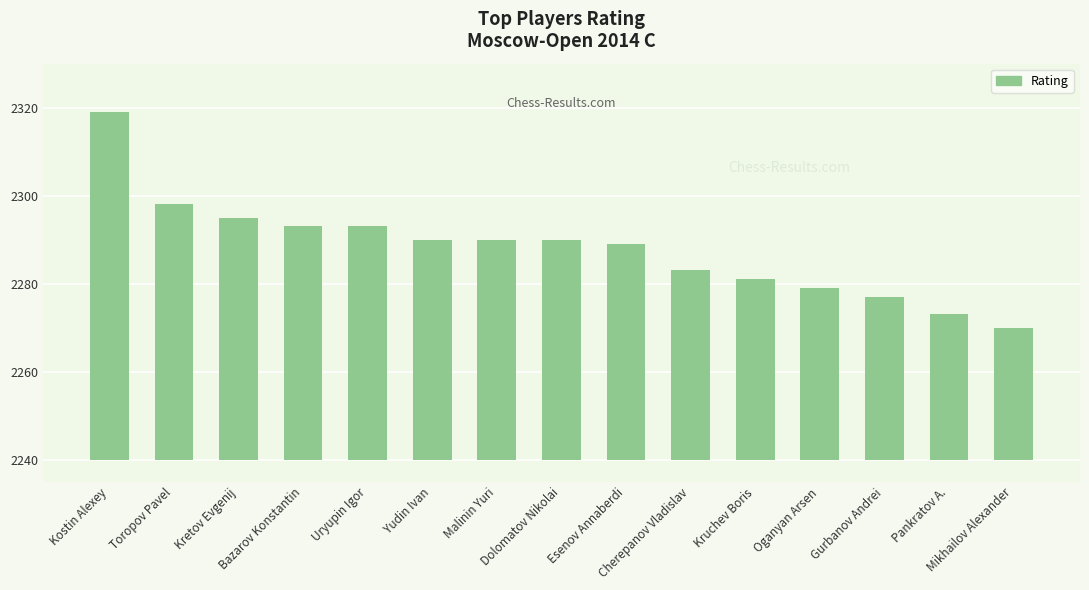

The chart shows a value of 15 at Yudin Ivan. True or false?

False